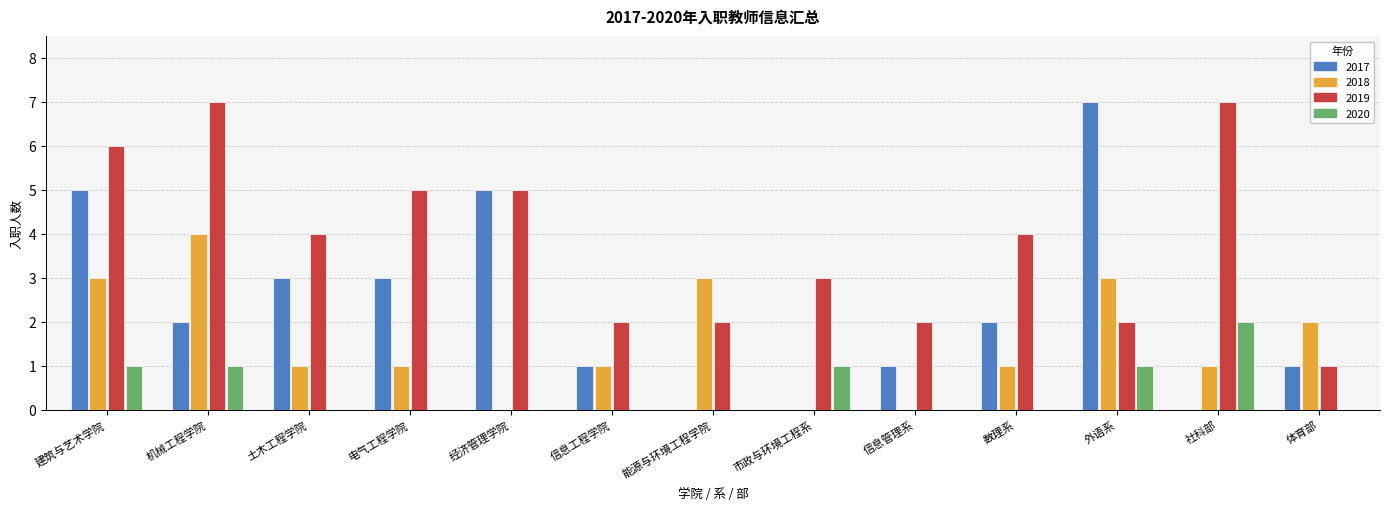

What is the highest value of the 2019 series?

7